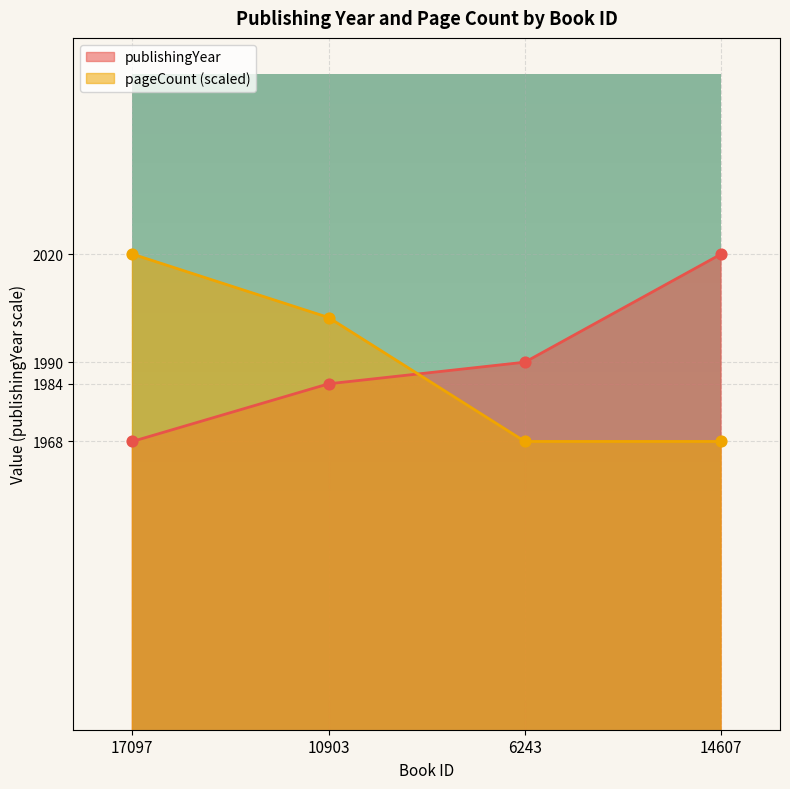

Which series has the largest total across all categories?

publishingYear